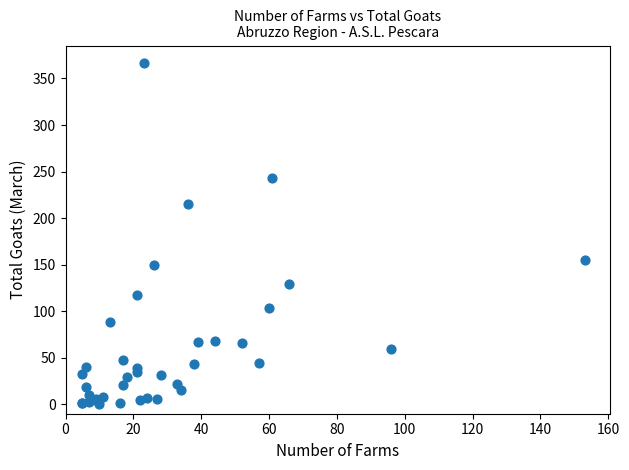

What Y value in the scatter plot is closest to 183?

155